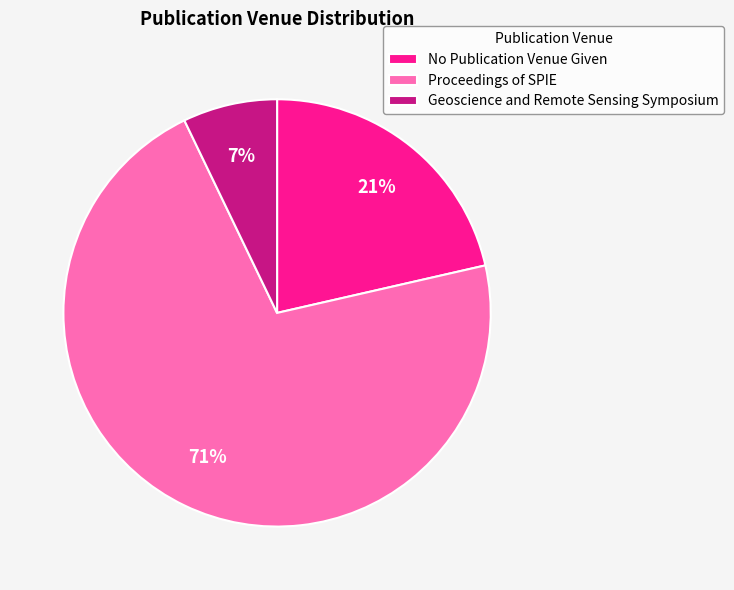

Which slice is the largest?

Proceedings of SPIE